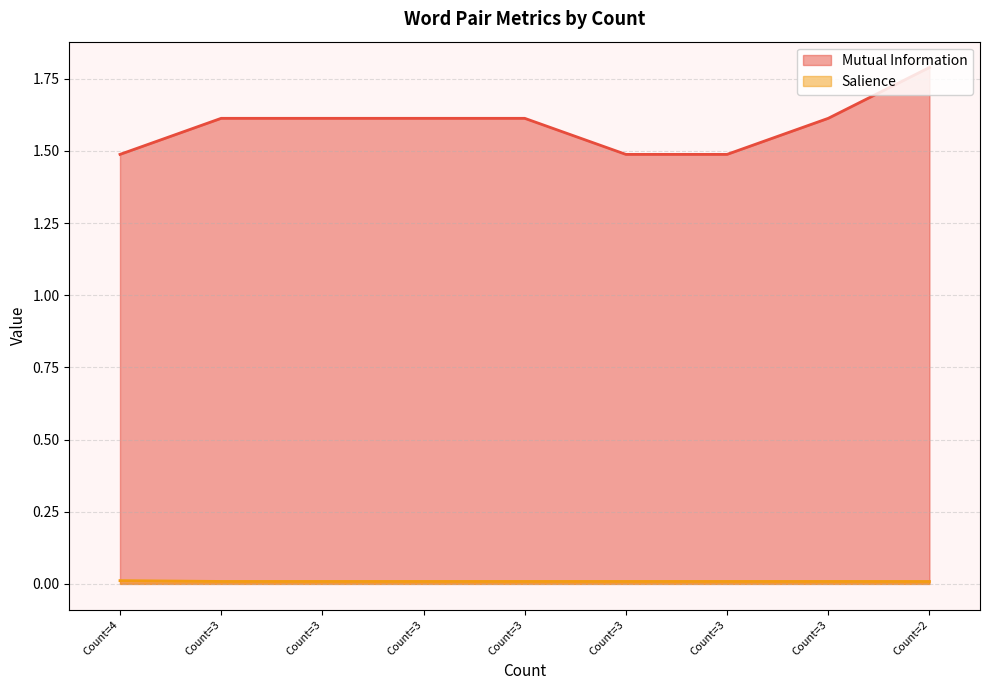

Count the number of categories in the chart.

9